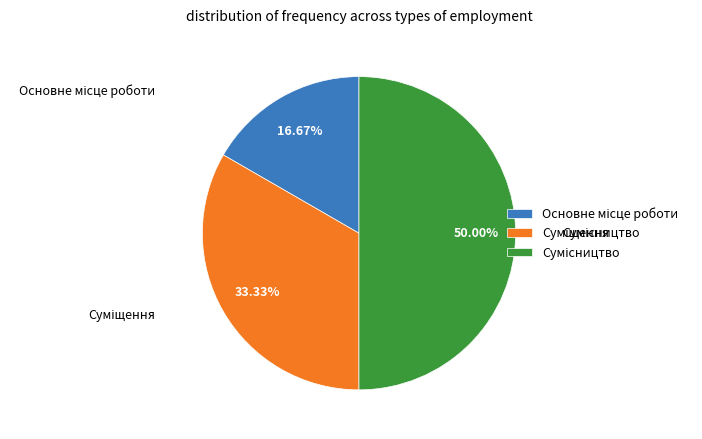

The Основне місце роботи slice represents 10% of the pie. True or false?

False